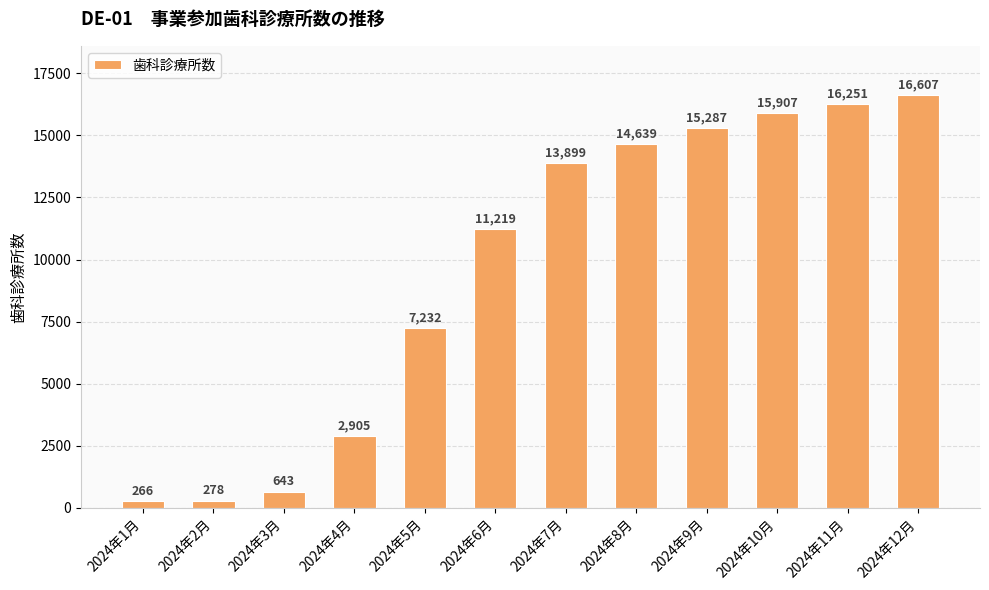

What is the label of the 7th bar from the left?

2024年7月